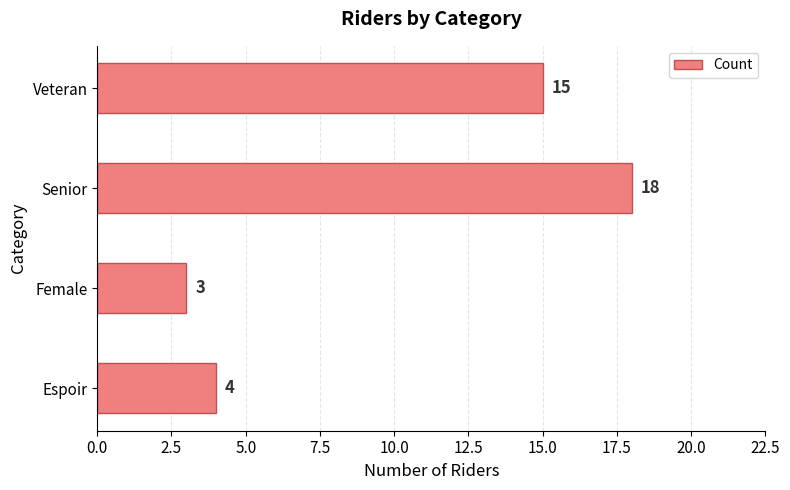

The value at Senior is 25. True or false?

False